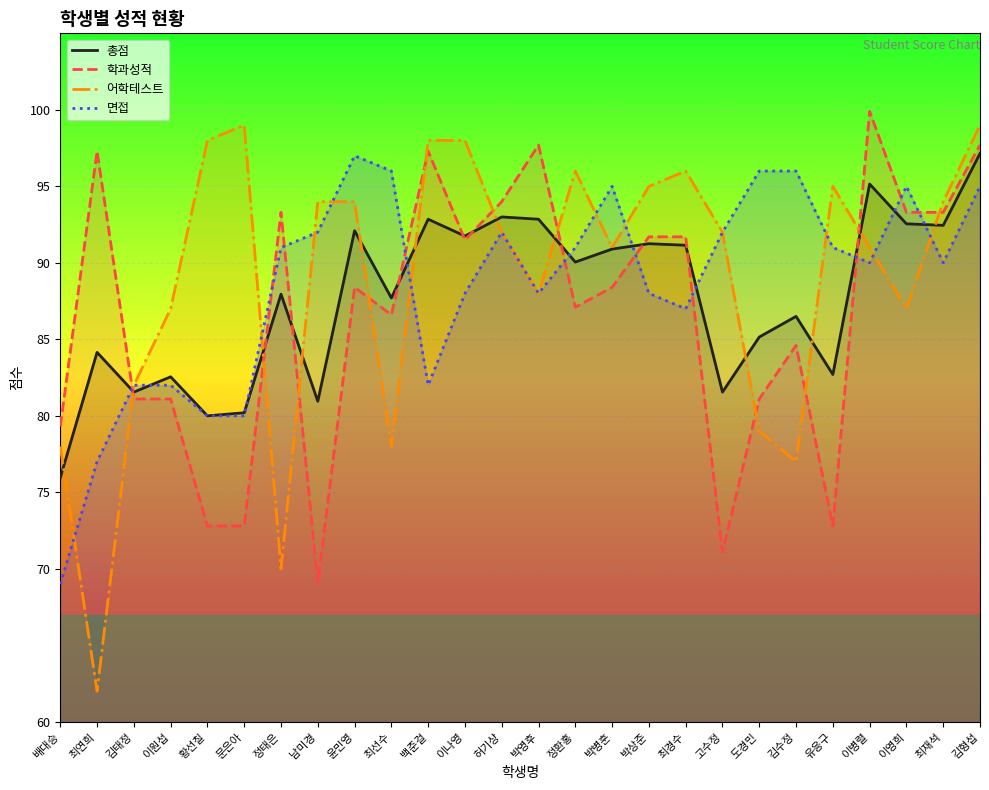

How many data points in 면접 are above 91?

10